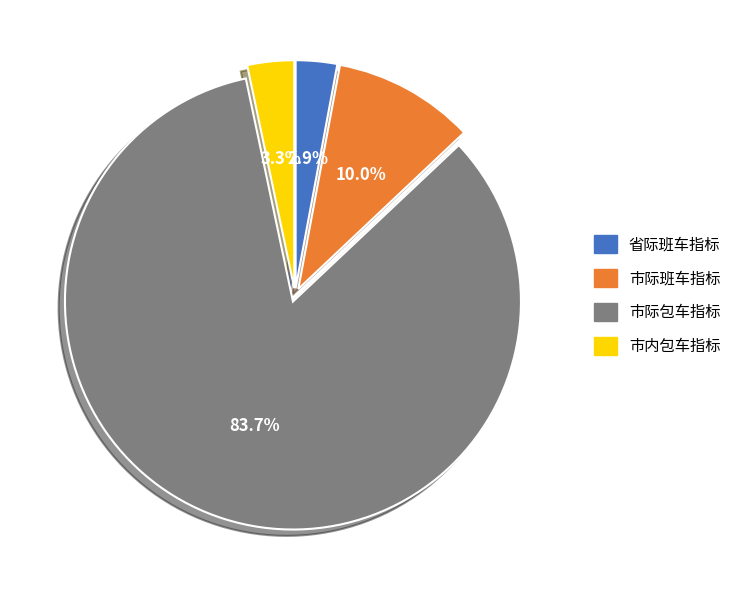

The 市际包车指标 slice represents 84% of the pie. True or false?

True